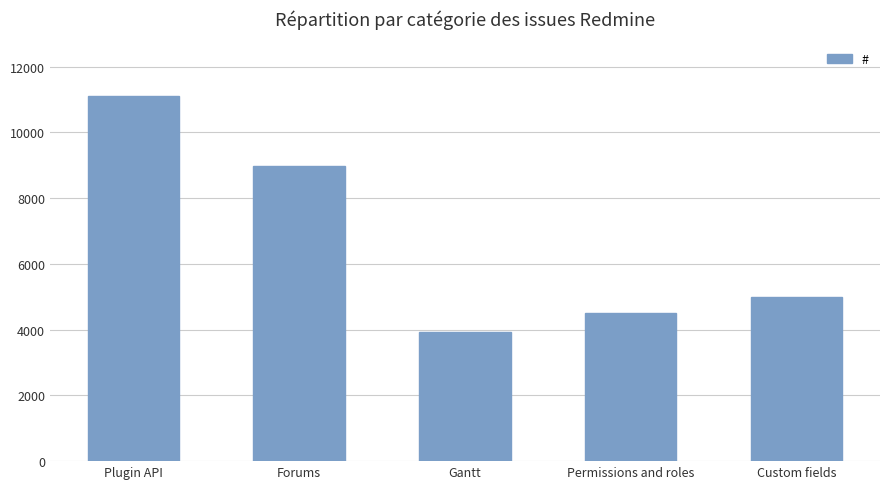

Rank the categories by value from highest to lowest.

Plugin API, Forums, Custom fields, Permissions and roles, Gantt